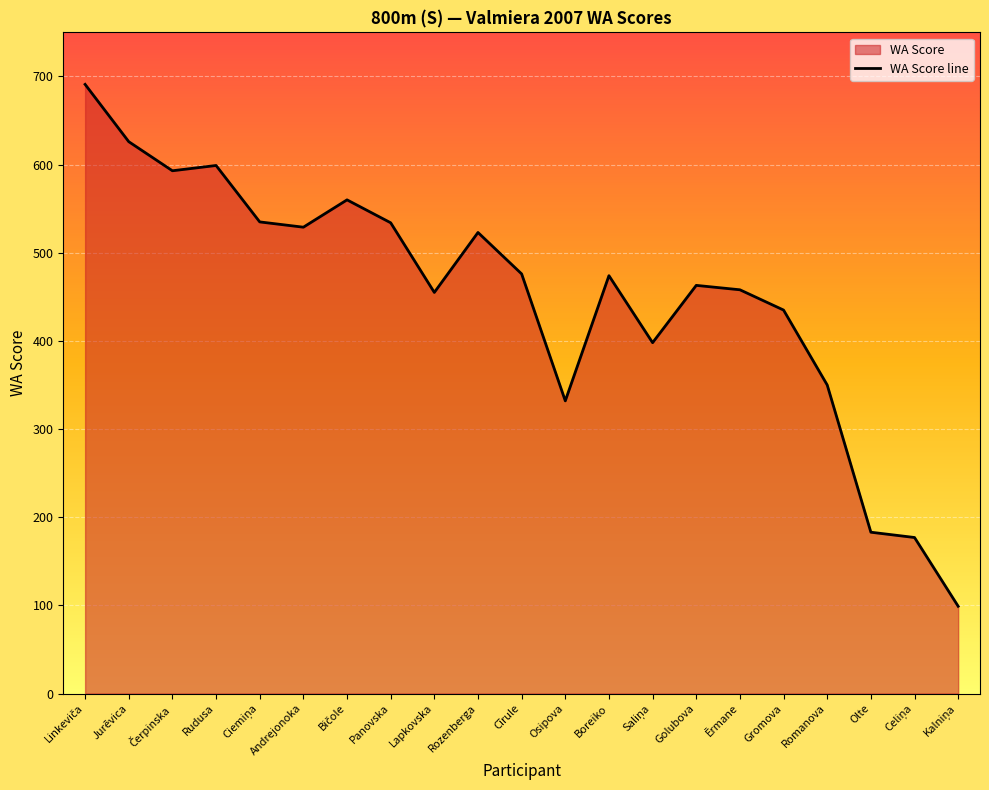

What is the approximate value at Ciemiņa?

535